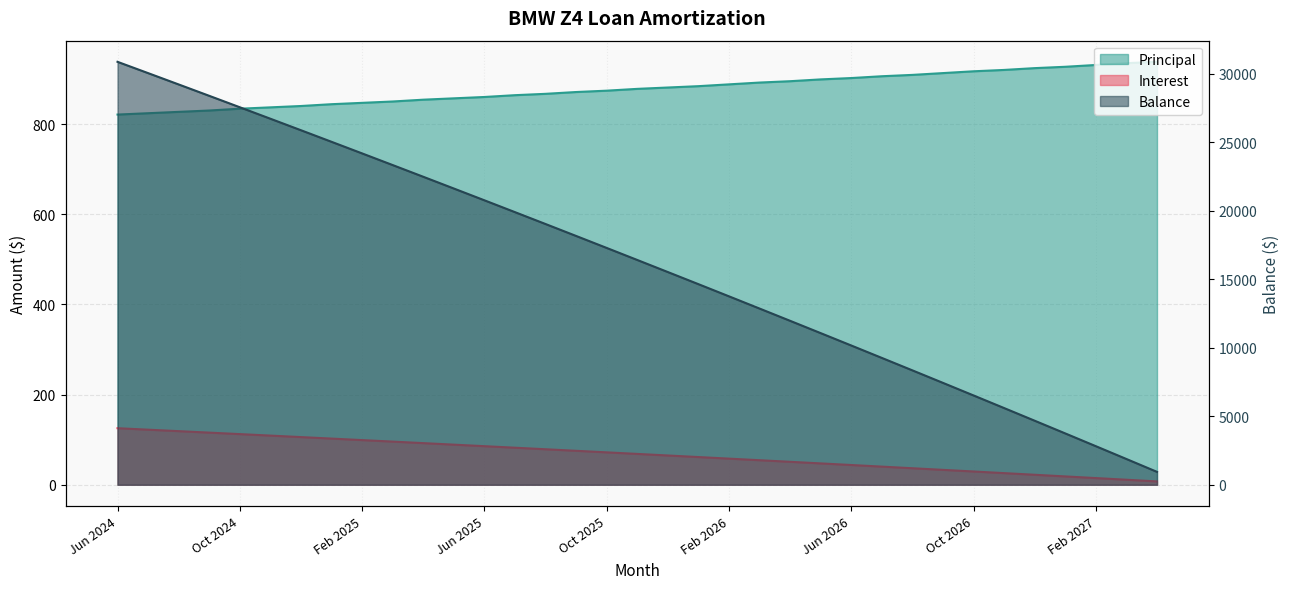

What is the spread (max minus min) of values at Apr 2025?

22379.7